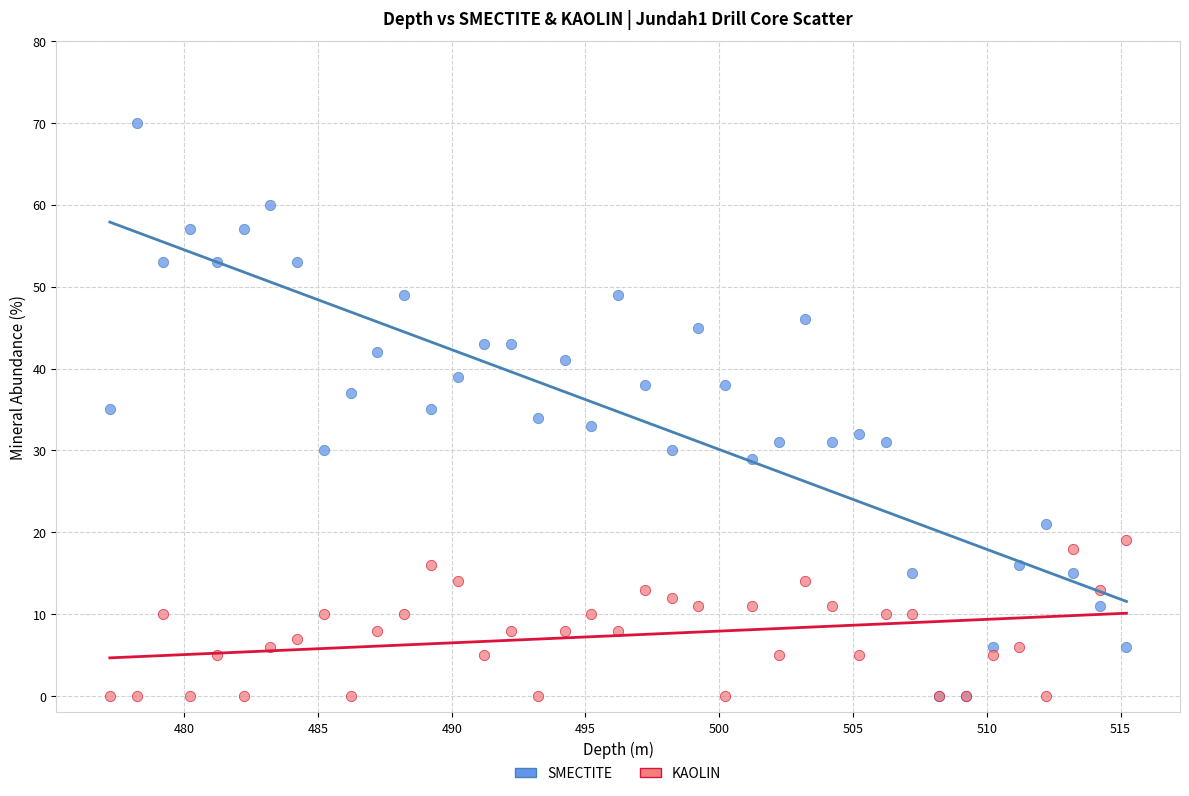

What are all the series names shown in the legend?

SMECTITE, KAOLIN